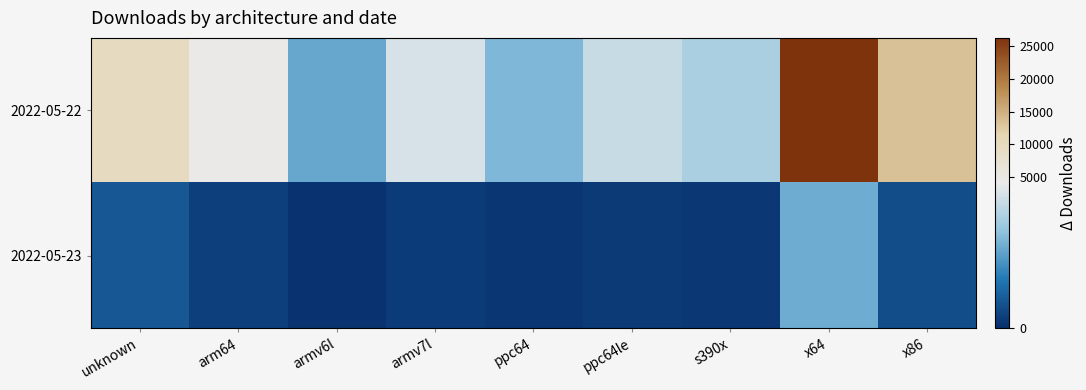

List the series in order of their overall mean, lowest first.

2022-05-23, 2022-05-22